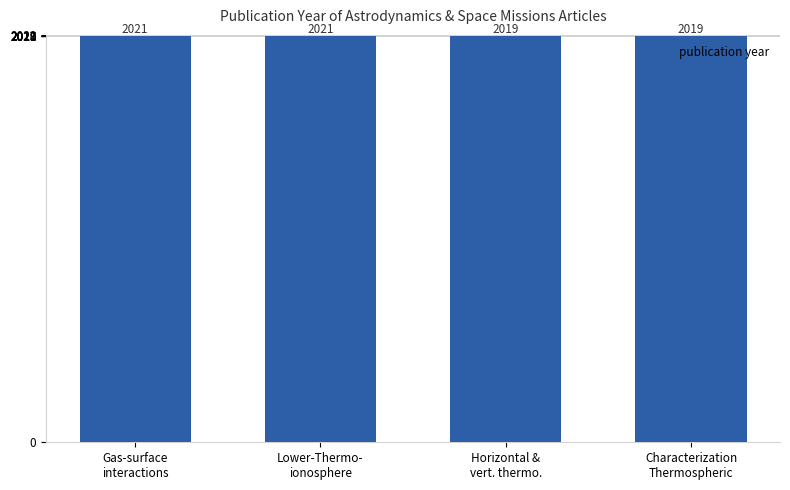

Read the value at Characterization
Thermospheric.

2019